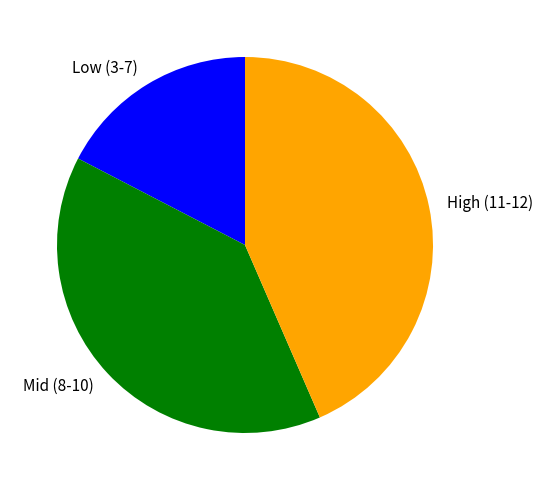

Rank the categories by value from lowest to highest.

Low (3-7), Mid (8-10), High (11-12)